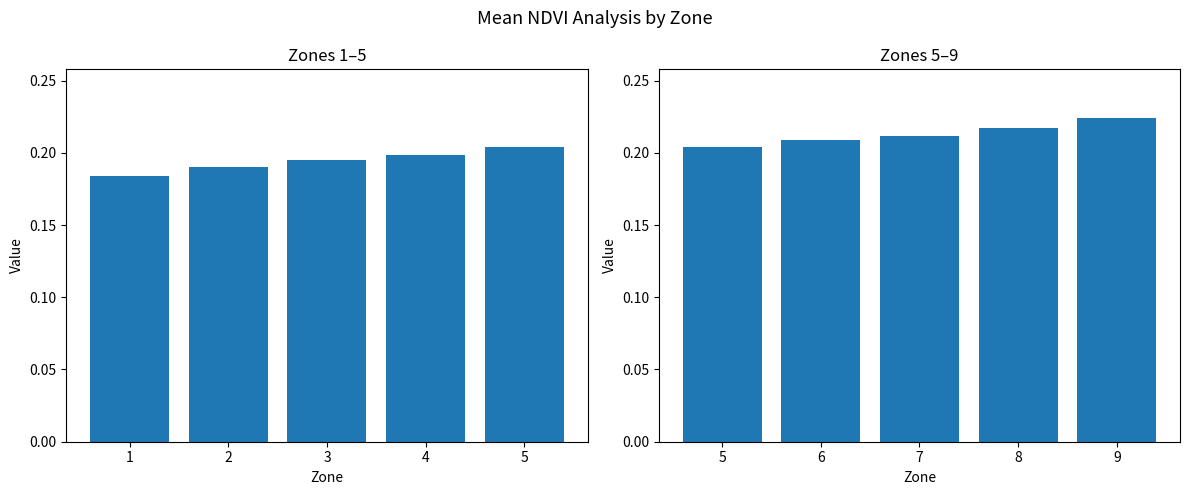

What is the approximate value at 6?

0.2